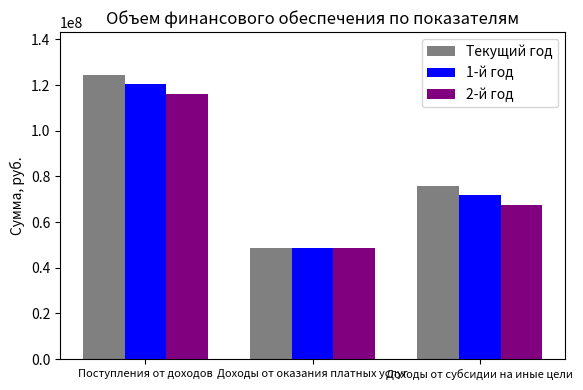

How many bars are there in total?

9